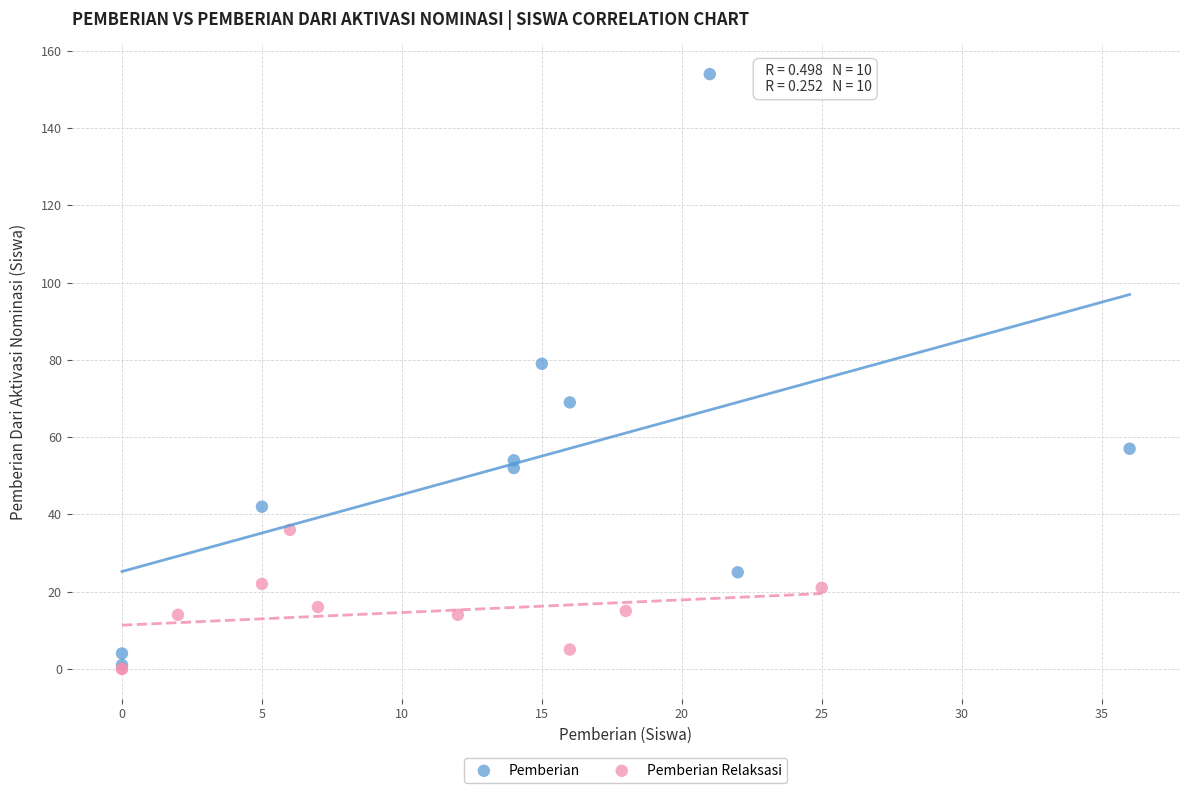

Which series contains the highest Y value?

Pemberian